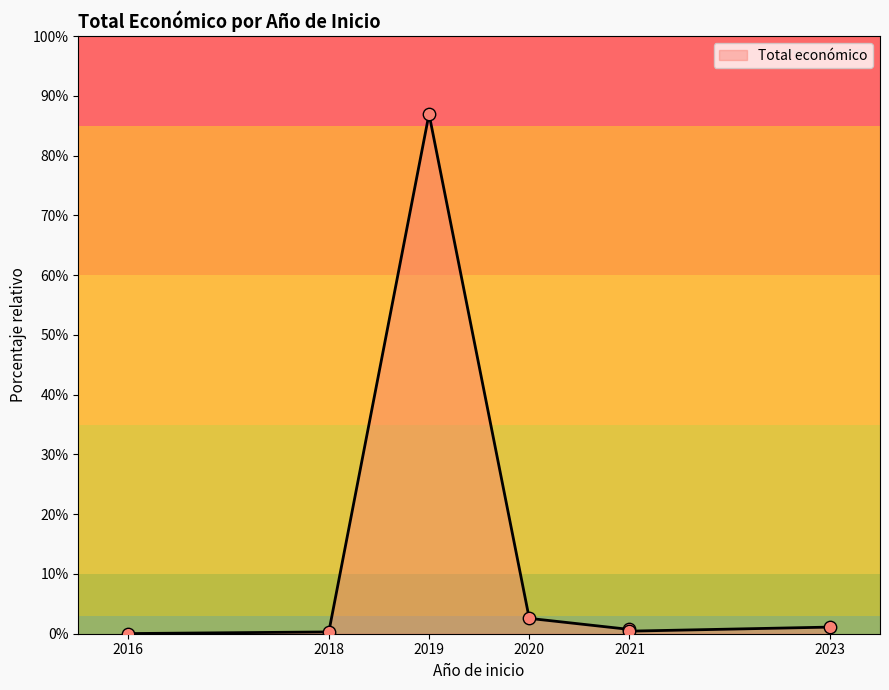

Approximately how many times larger is the value at 2018 compared to 2016?

11.5